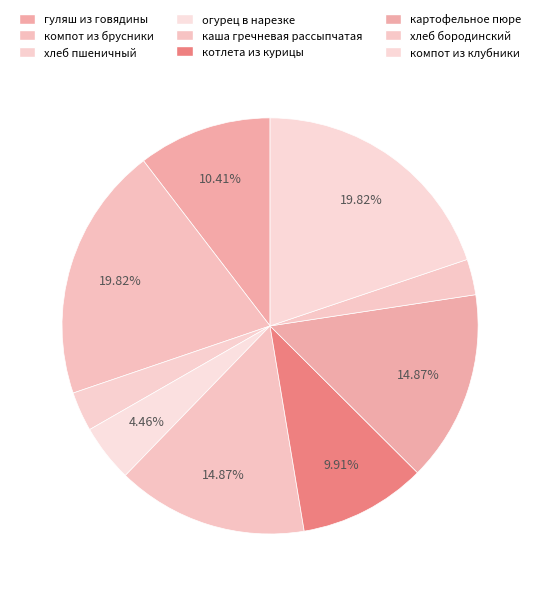

To the nearest percent, what is the difference between the компот из клубники and каша гречневая рассыпчатая slice percentages?

5%